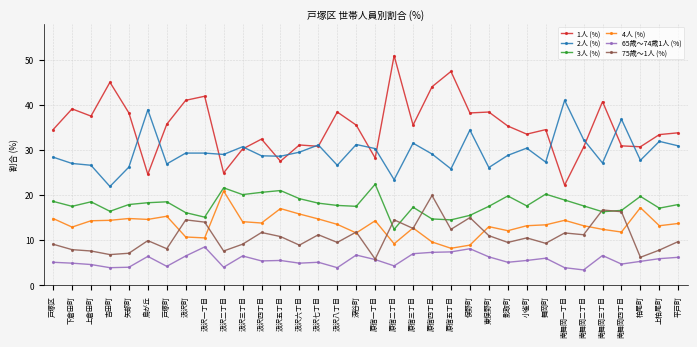

Rank the series at 戸塚区 from highest to lowest value.

1人 (%), 2人 (%), 3人 (%), 4人 (%), 75歳～1人 (%), 65歳～74歳1人 (%)